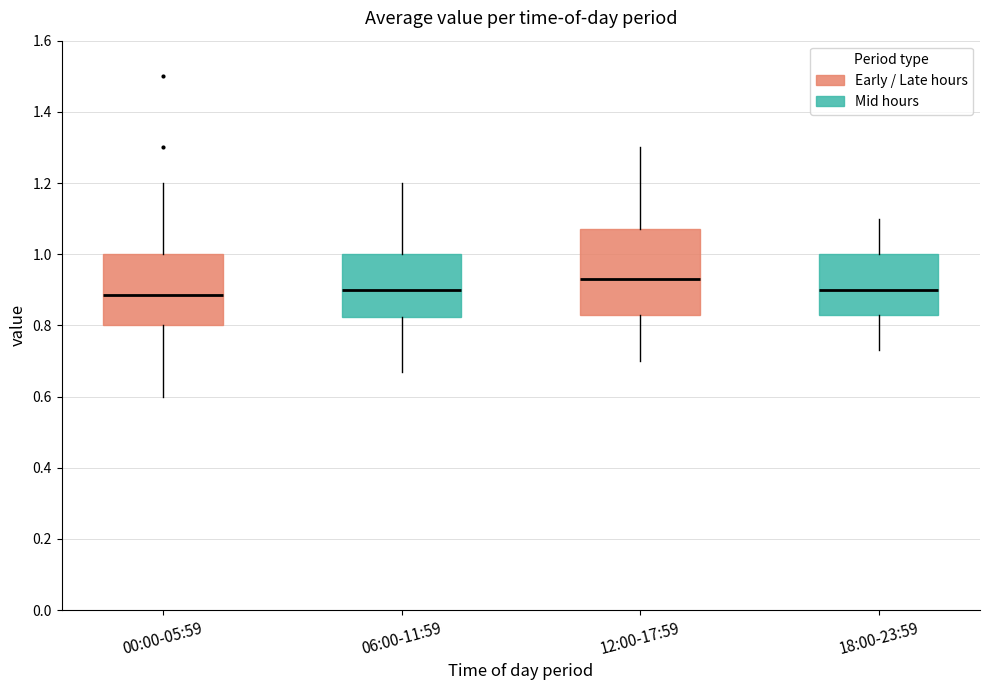

Reading left to right, read every box against the y-axis: the position of its median line, the range the box covers, and the ends of its whiskers. The values are not printed on the chart, so give them approximately, as read against the axis.

00:00-05:59: median 0.88, box 0.80 to 1.00, whiskers 0.60 to 1.20
06:00-11:59: median 0.90, box 0.82 to 1.00, whiskers 0.68 to 1.20
12:00-17:59: median 0.94, box 0.84 to 1.08, whiskers 0.70 to 1.30
18:00-23:59: median 0.90, box 0.84 to 1.00, whiskers 0.74 to 1.10